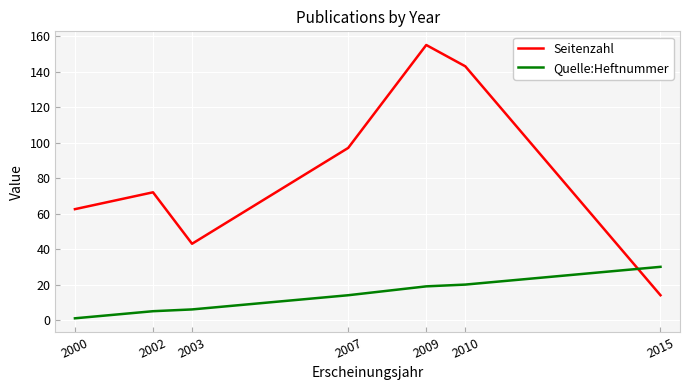

How many lines are shown in the chart?

2